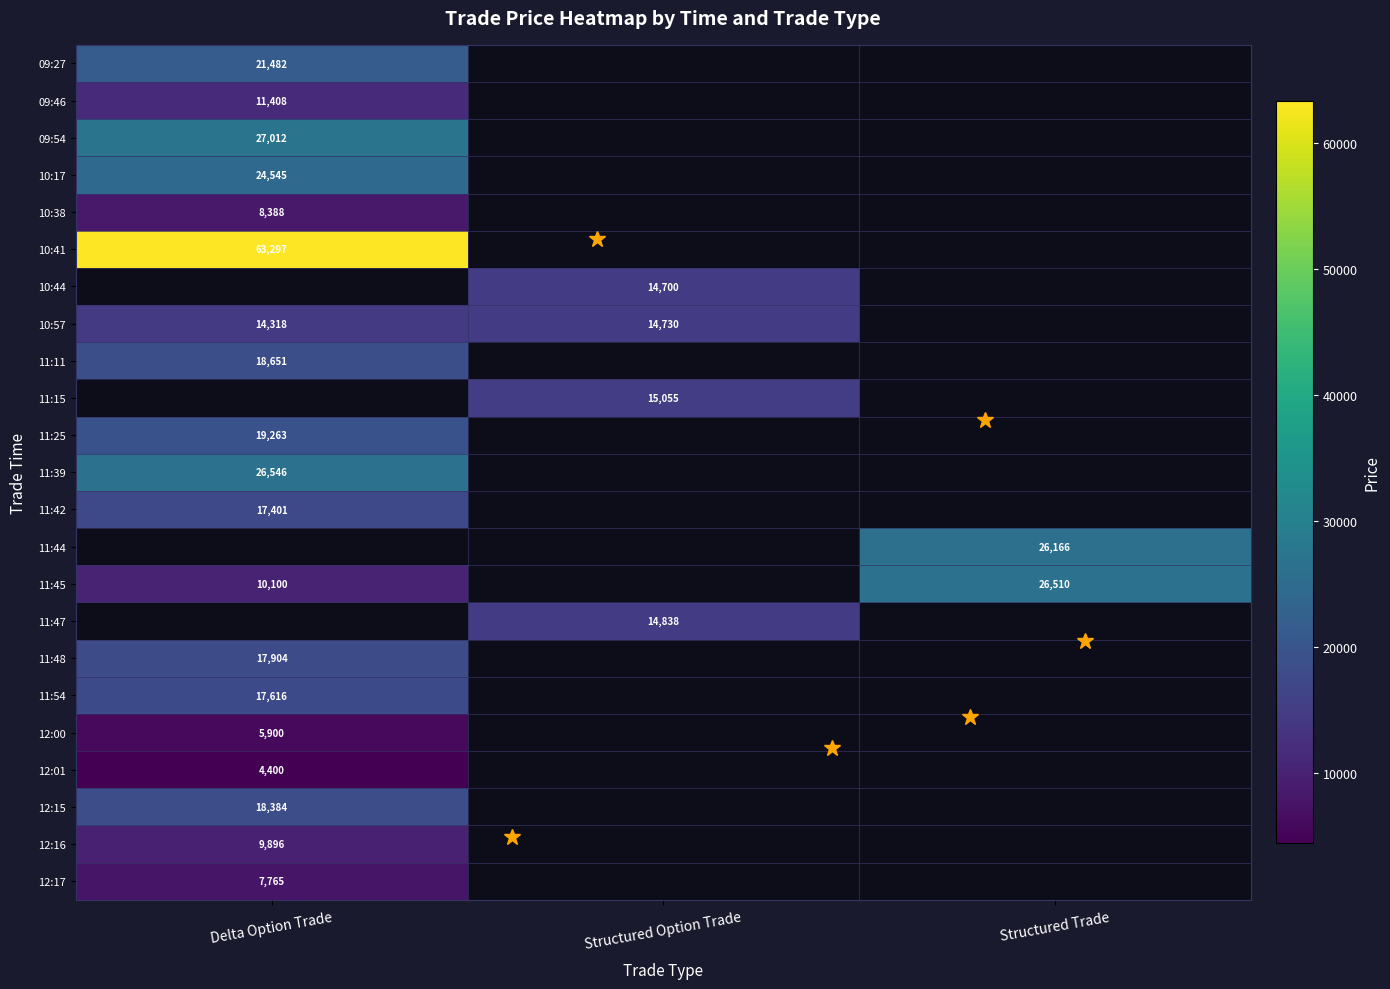

The 12:15 series shows 18384 at Delta Option Trade. True or false?

True